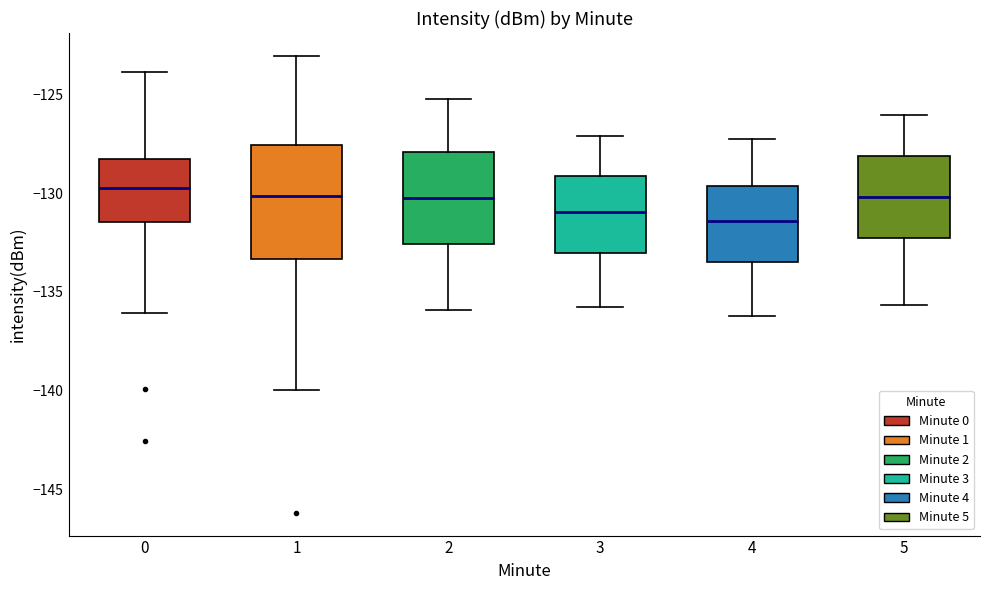

Where does the upper whisker of the box at x = 0 end on the y-axis? The values are not printed on the chart, so give them approximately, as read against the axis.

-124.0